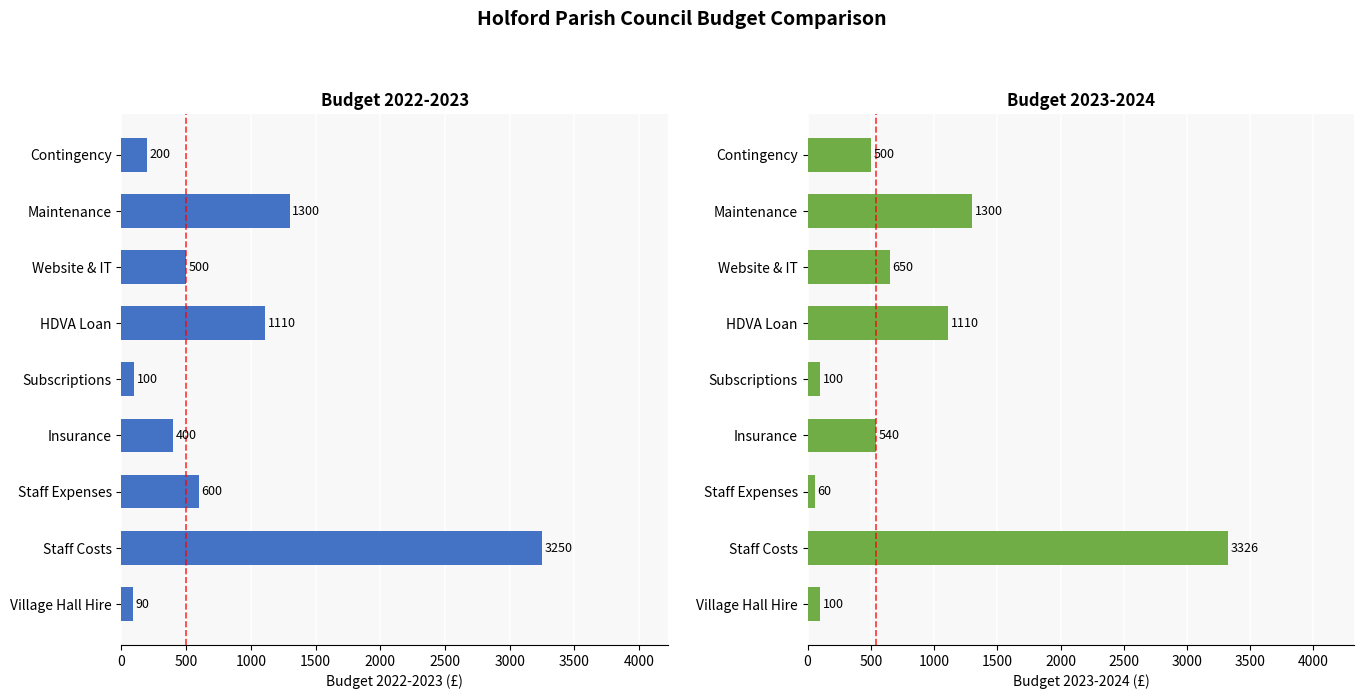

How many bars are there in each group?

2